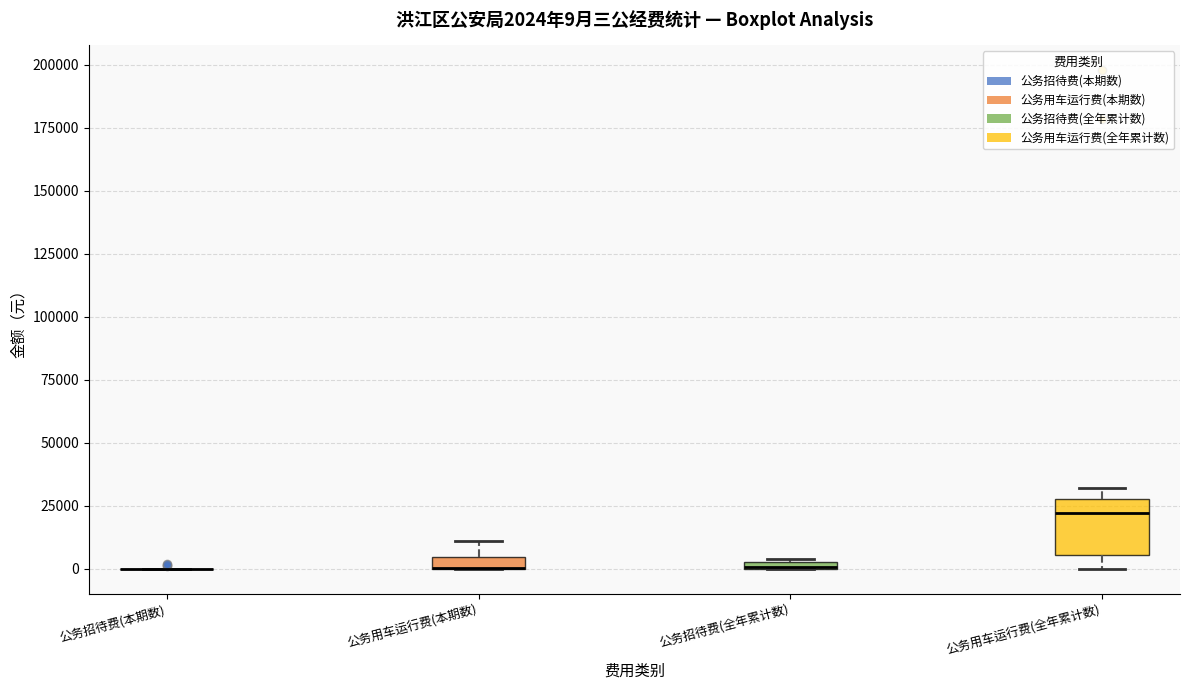

Which box is the tallest, from its lower edge to its upper edge?

公务用车运行费(全年累计数)